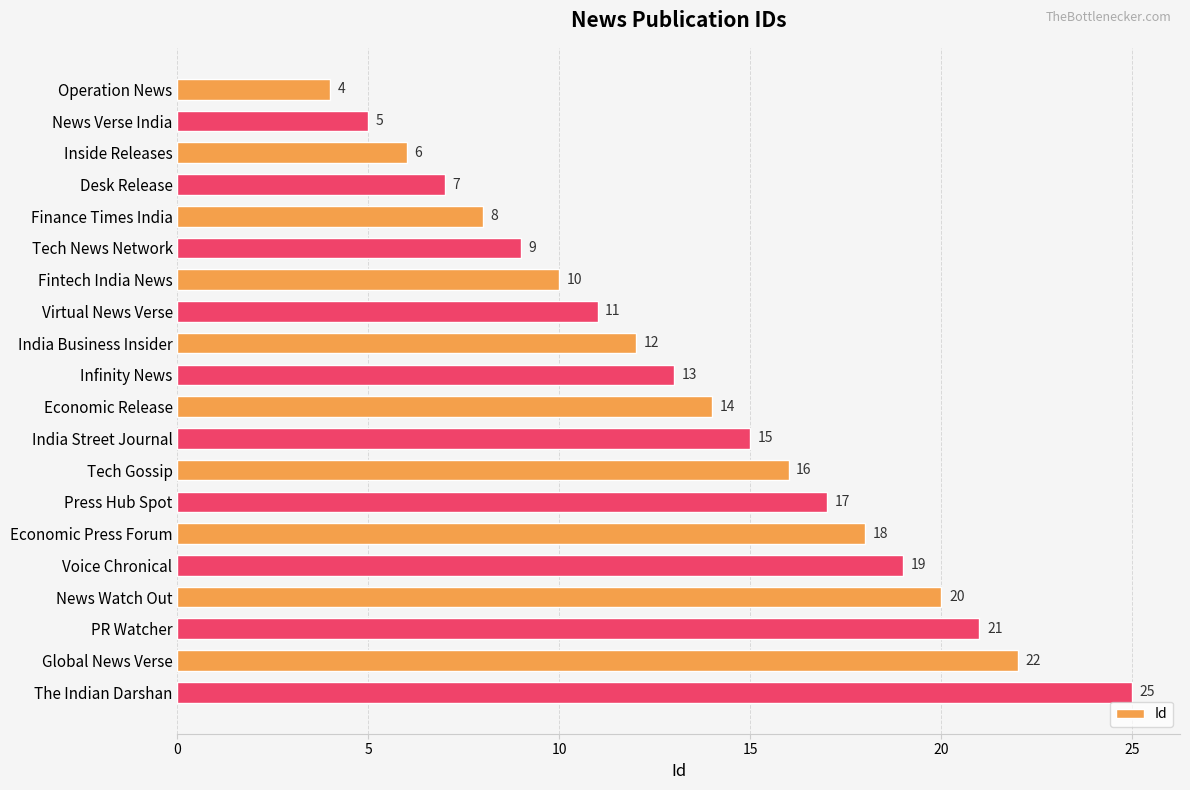

What is the change in value from Infinity News to Tech Gossip?

+3